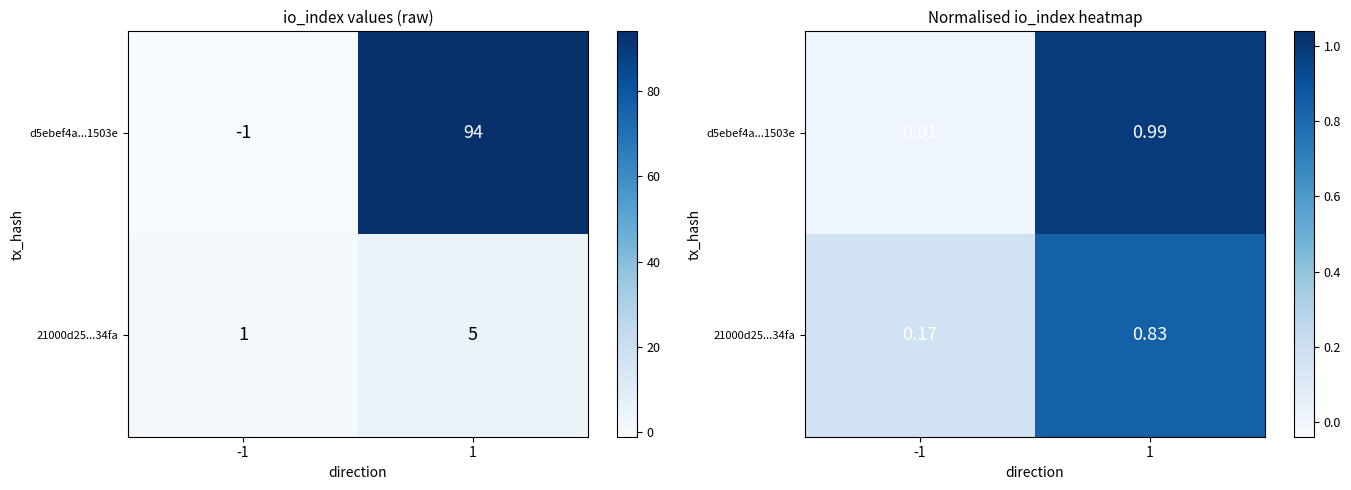

What is the total value across all series at 1?

1.8